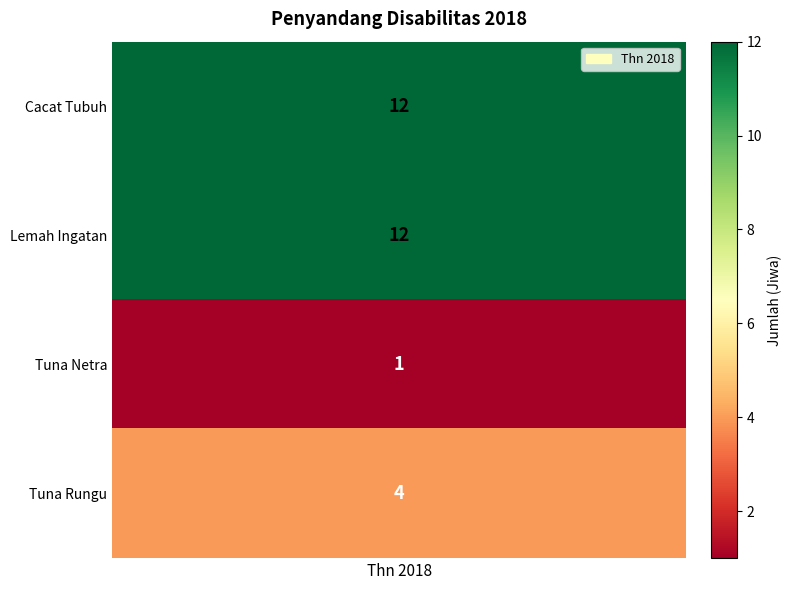

What is the minimum value shown in the chart?

1